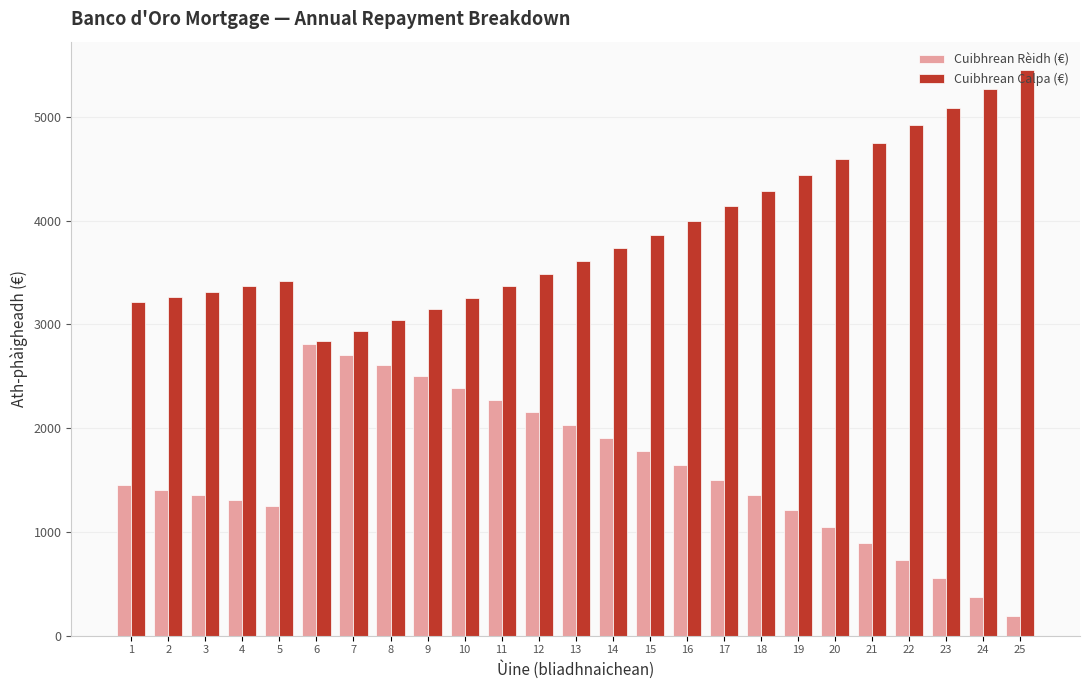

What are all the series names shown in the legend?

Cuibhrean Rèidh (€), Cuibhrean Calpa (€)